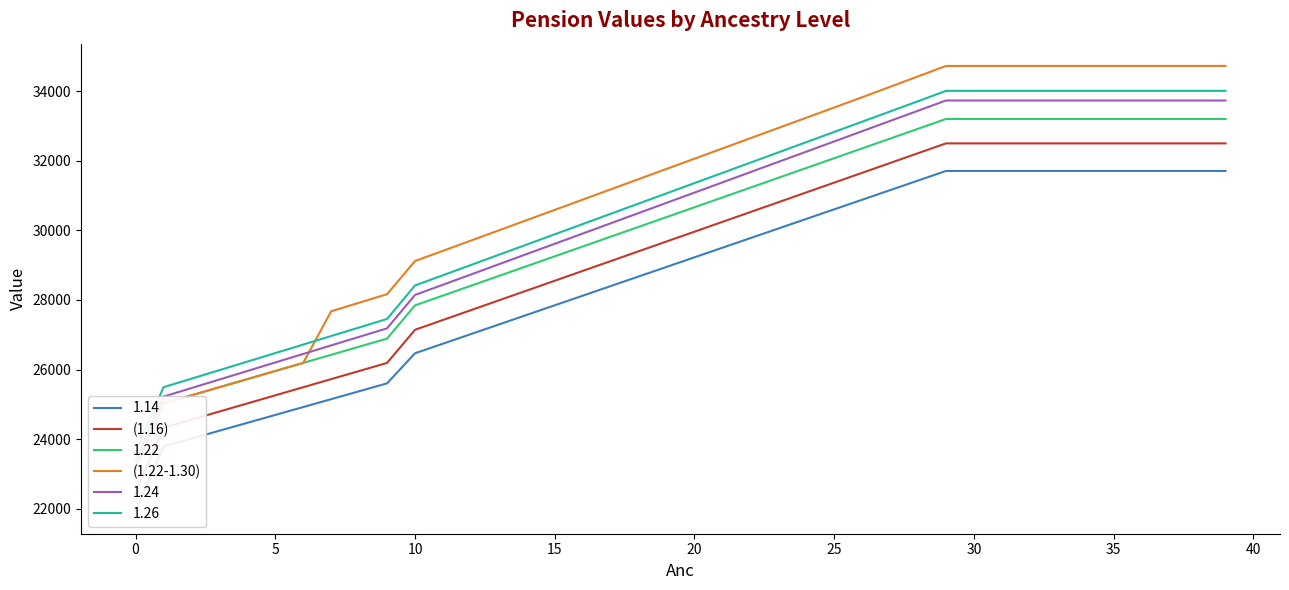

What is the highest value of the (1.22-1.30) series?

34731.3